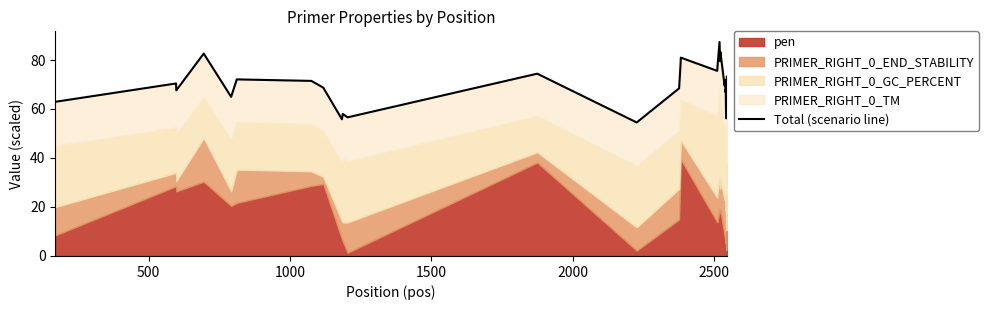

How many data points are less than 70?

15